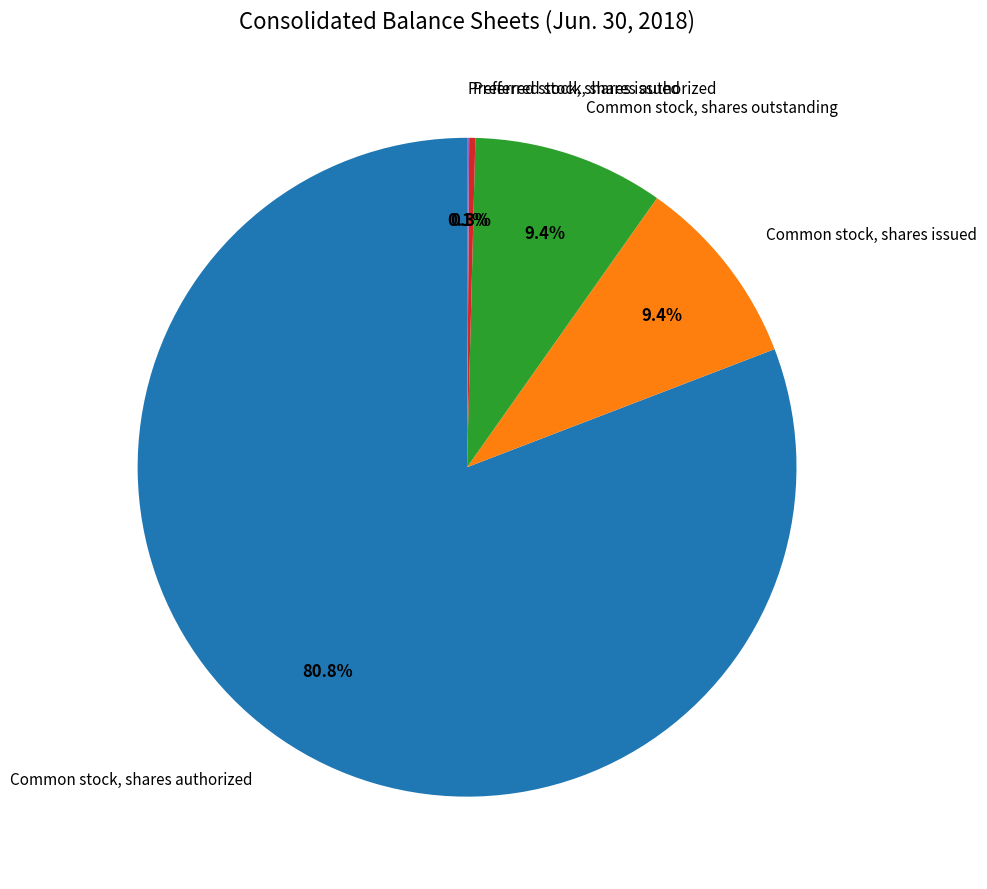

What is the largest slice in the pie chart?

Common stock, shares authorized